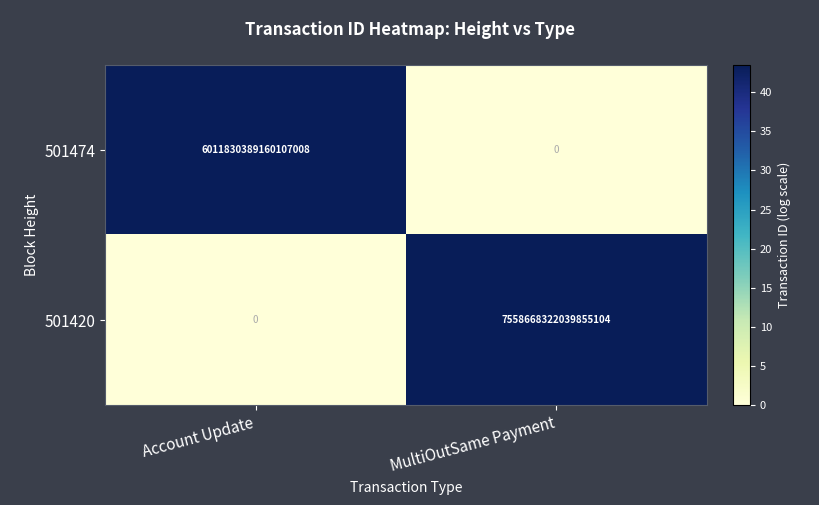

Which series has the largest range (max minus min)?

501420